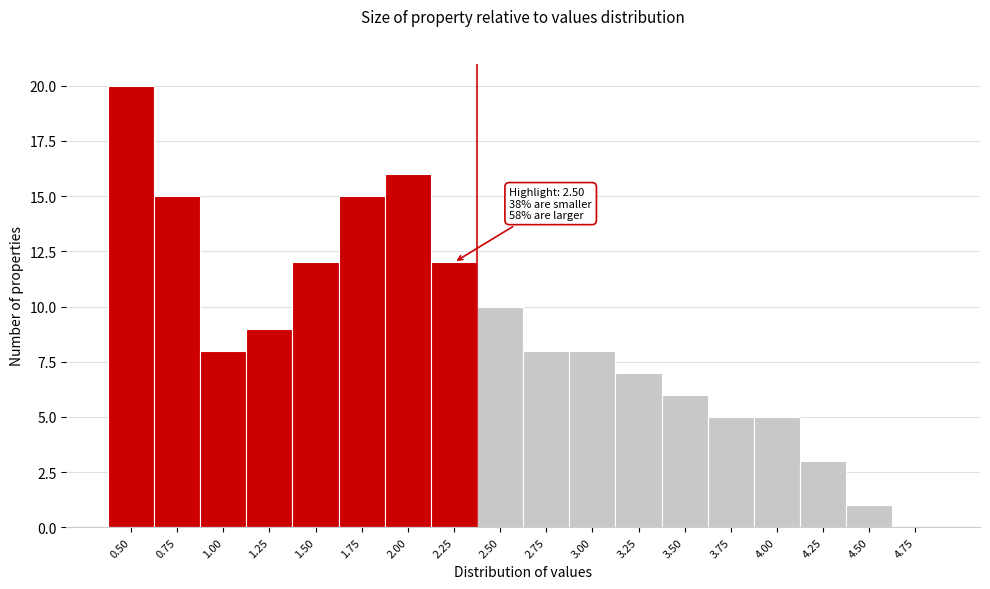

Reading left to right, extract all data points from this chart.

0.50=20	0.75=15	1.00=8	1.25=9	1.50=12	1.75=15	2.00=16	2.25=12	2.50=10	2.75=8	3.00=8	3.25=7	3.50=6	3.75=5	4.00=5	4.25=3	4.50=1	4.75=0